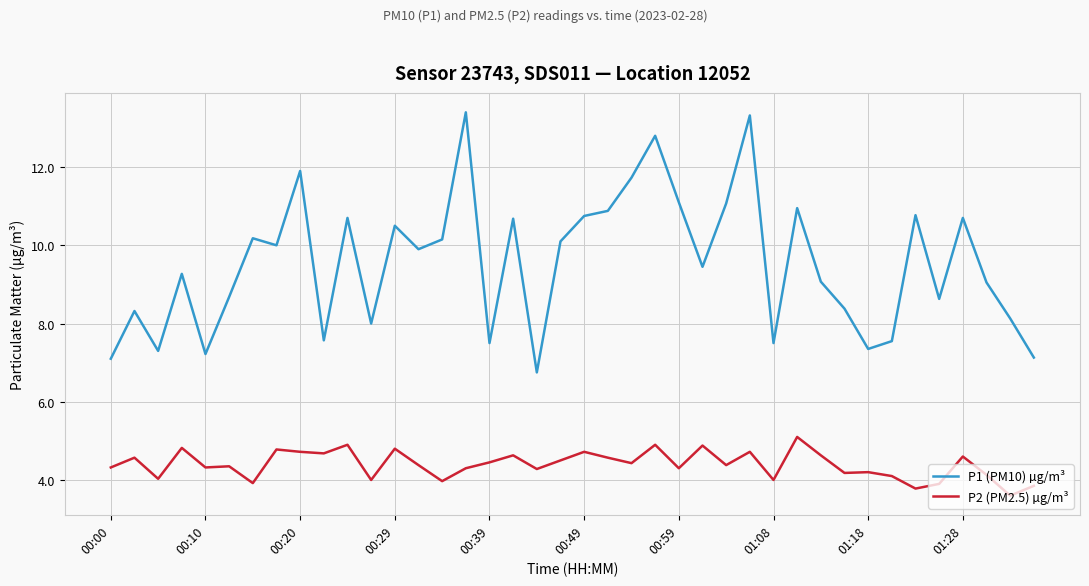

True or false: P1 (PM10) µg/m³ has more than 2 interior local peaks.

True